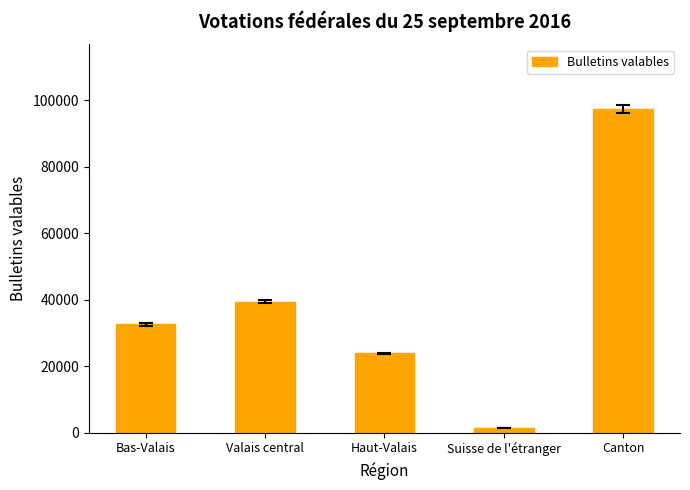

What is the value of the 5th bar from the left?

97378